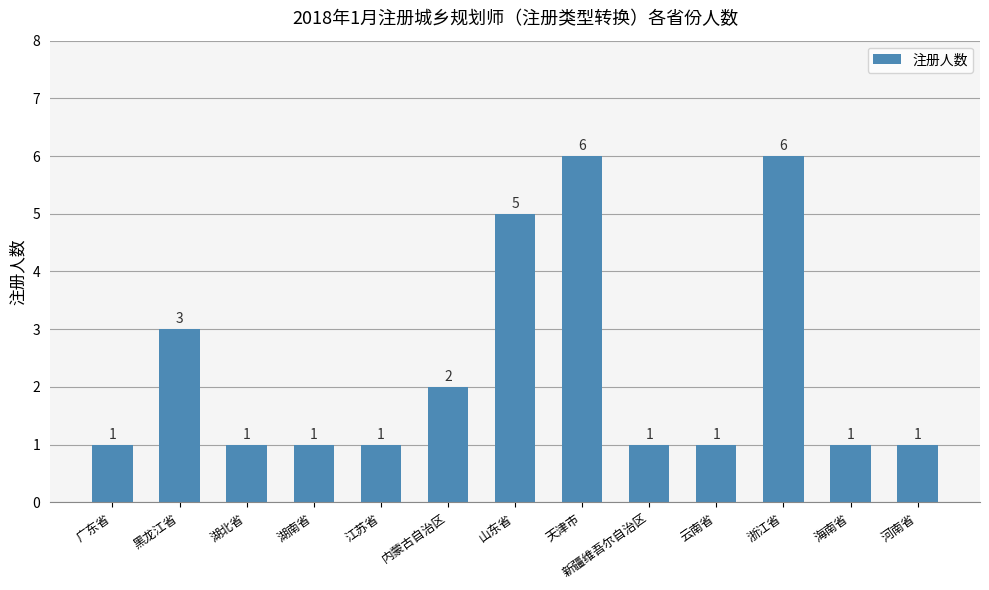

What is the value of the 1st bar from the left?

1